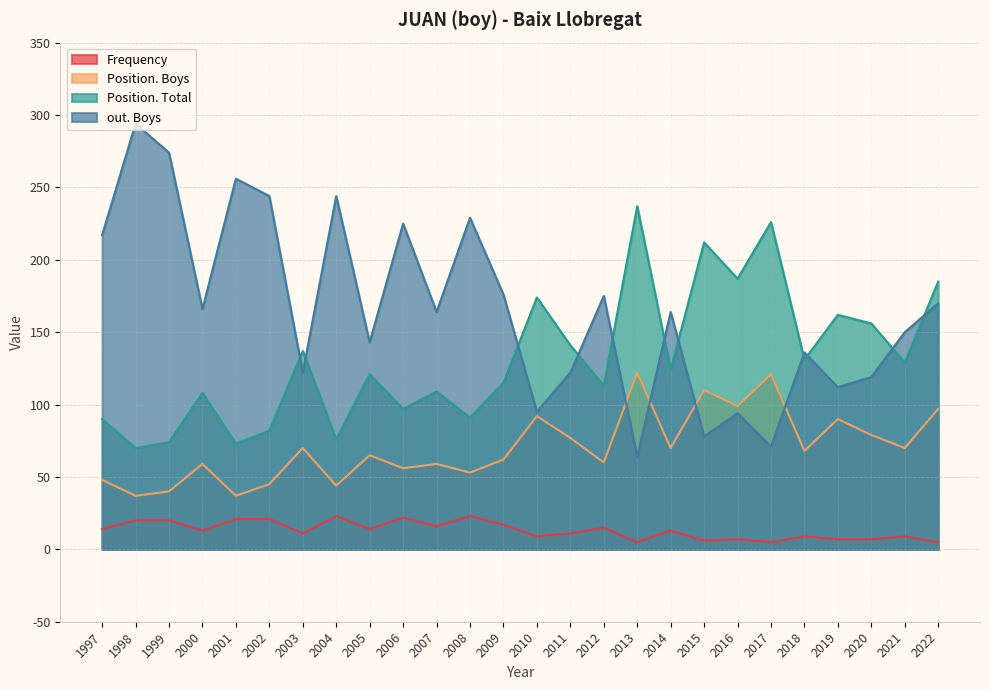

How many data points in out. Boys are above 164?

12